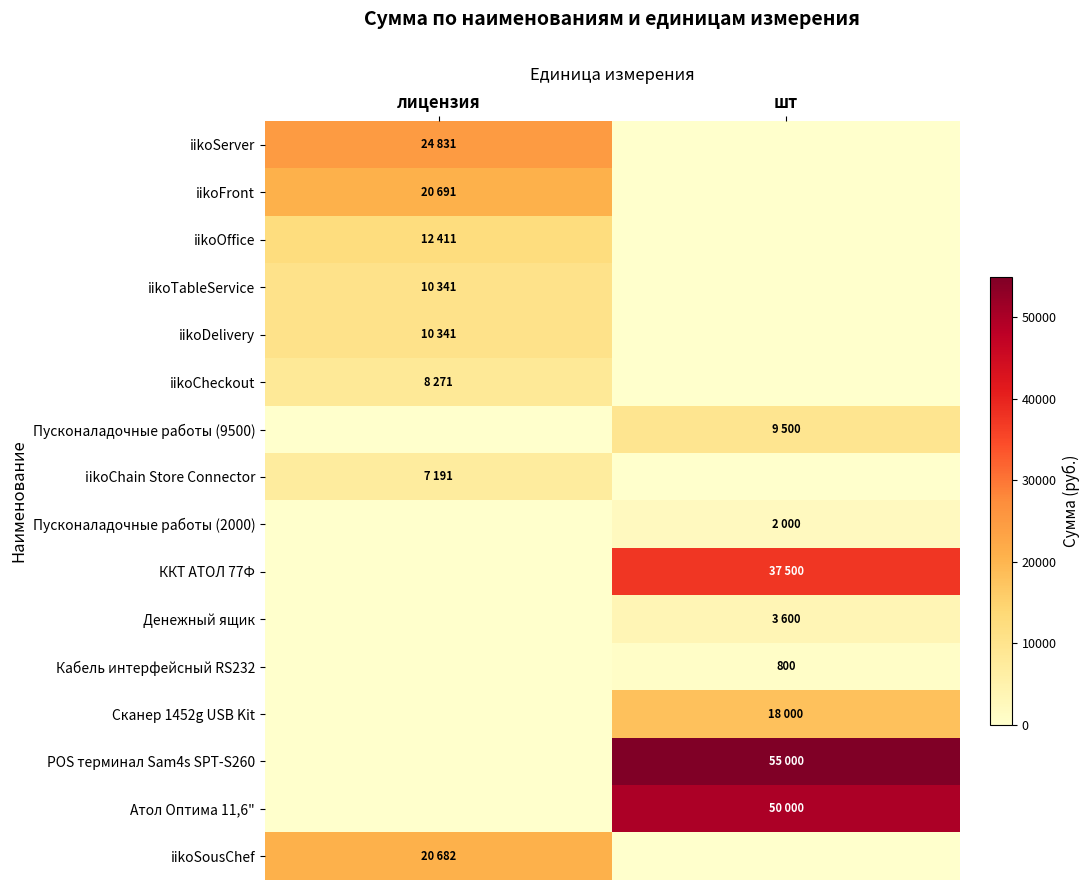

Where is iikoChain Store Connector nearest to the value 3595?

шт